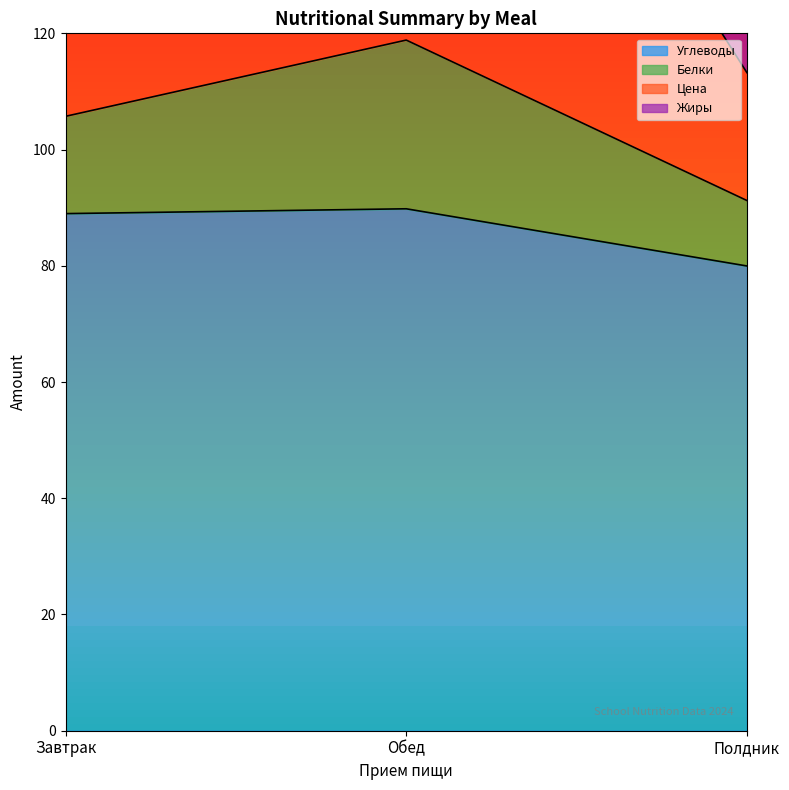

The Углеводы series shows 80.0 at Полдник. True or false?

True